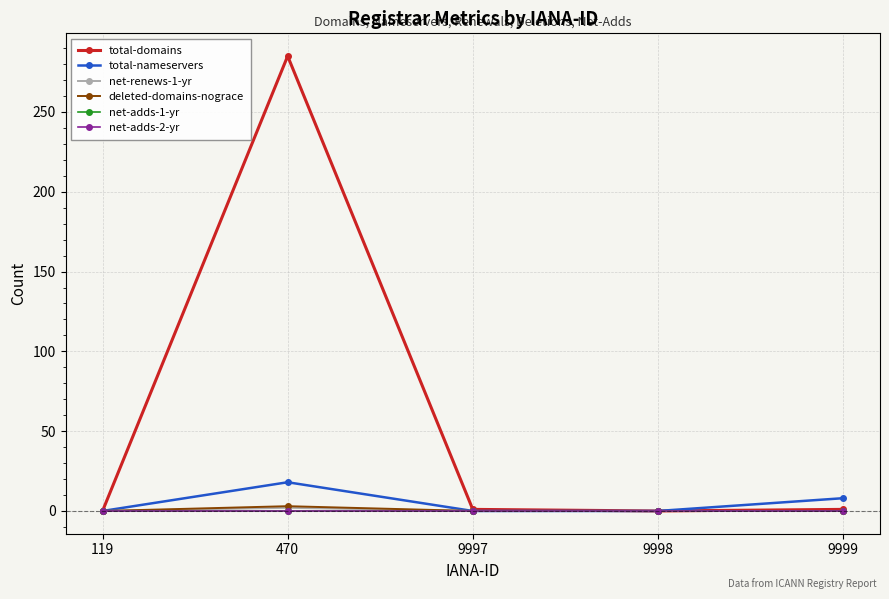

At which category does deleted-domains-nograce reach its first local peak?

470